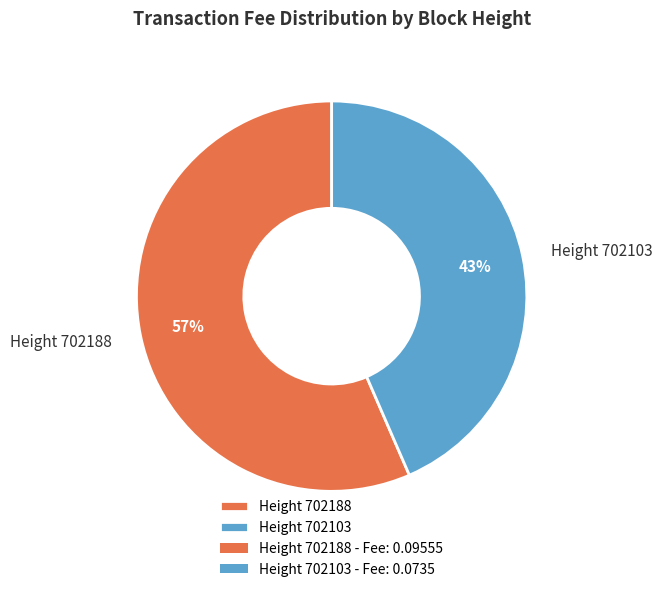

How many slices are in this pie chart?

2